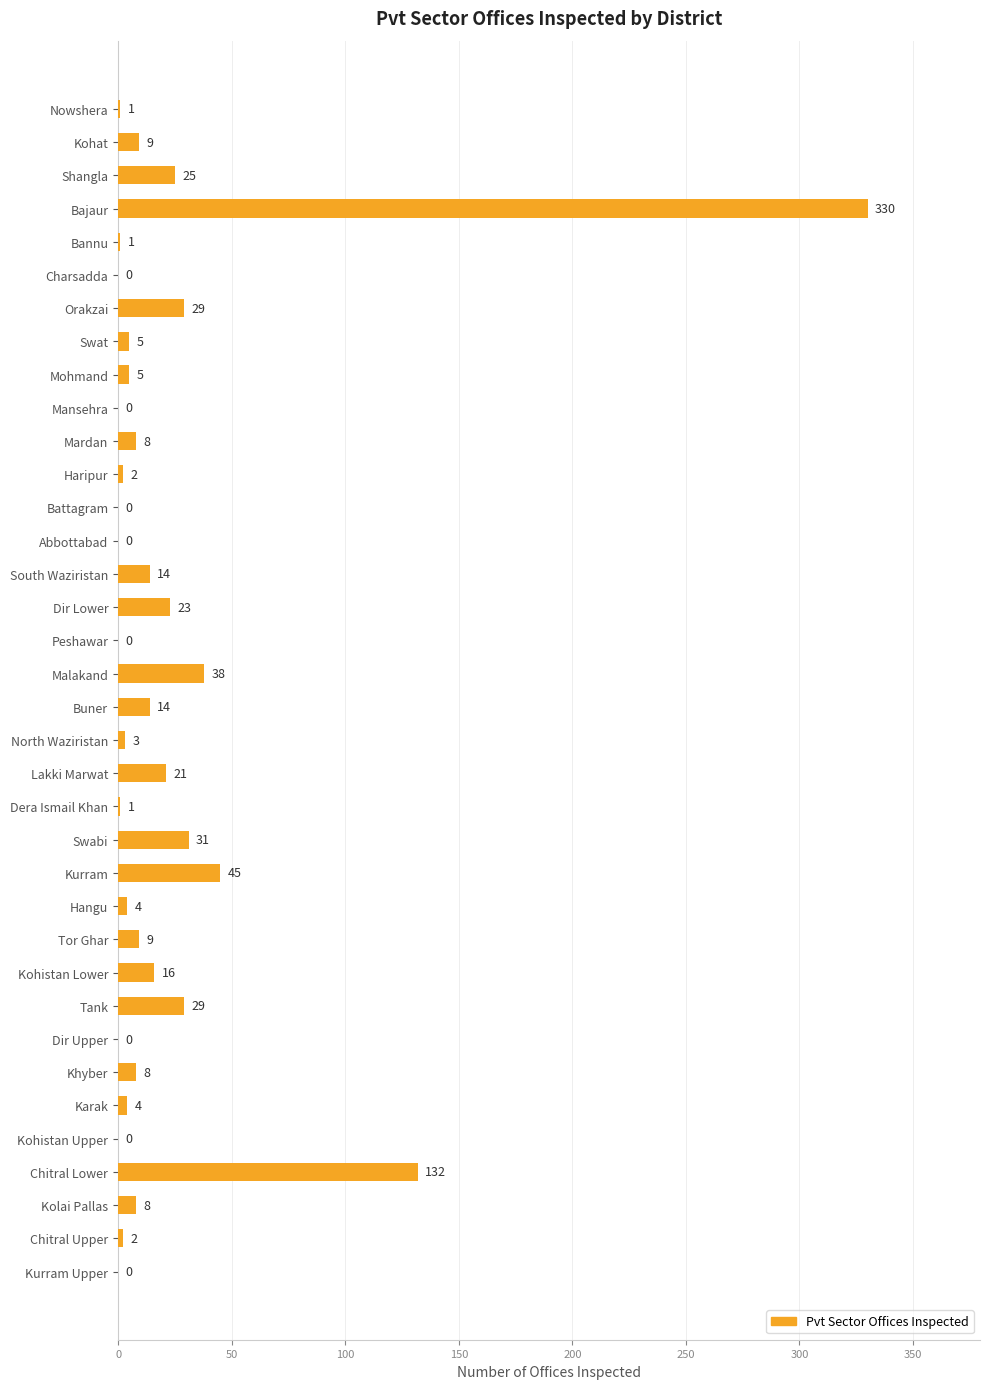

The value at Khyber is 8. True or false?

True